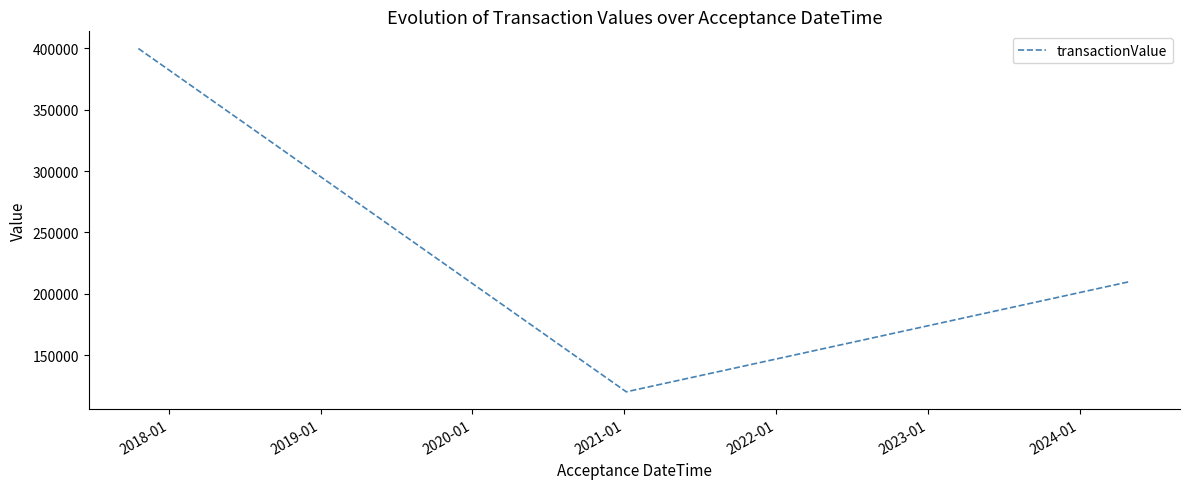

What is the average value?

243333